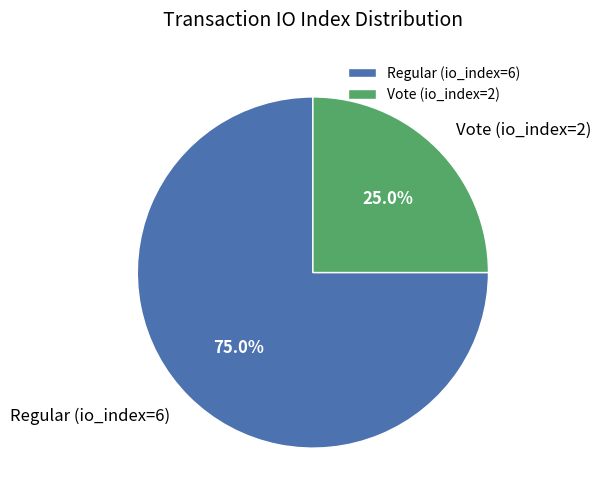

Which has a higher value, Vote (io_index=2) or Regular (io_index=6)?

Regular (io_index=6)